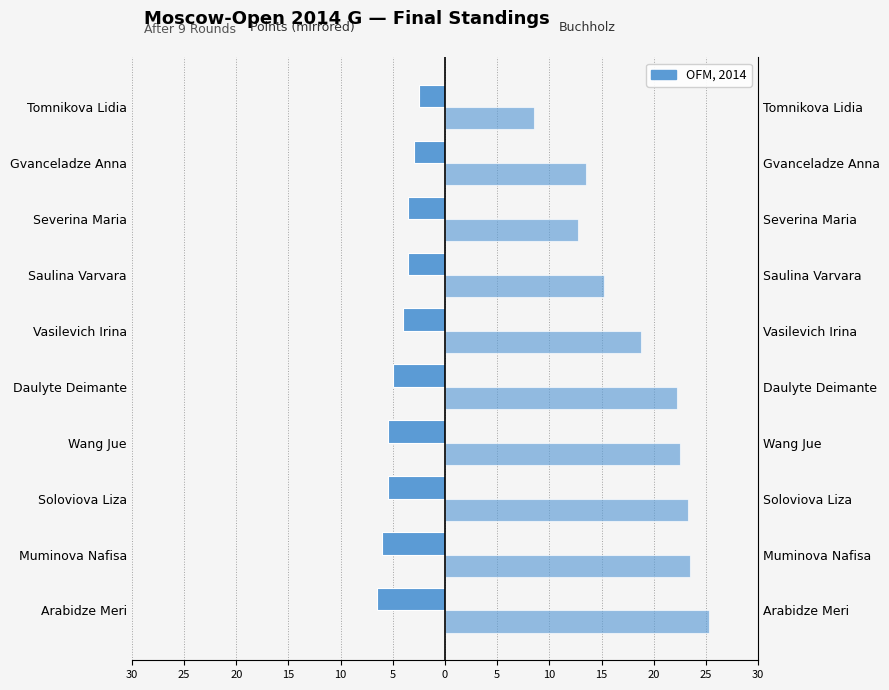

At how many categories does at least one series exceed 11?

9